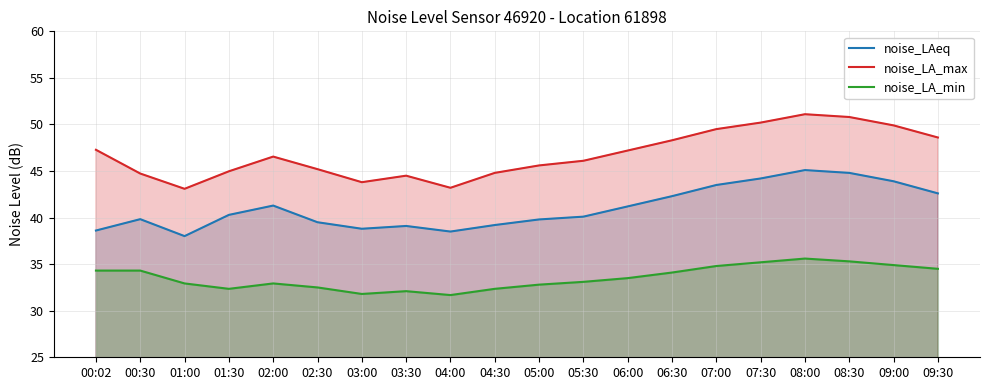

The value of noise_LA_min at 05:30 is 33.1. True or false?

True